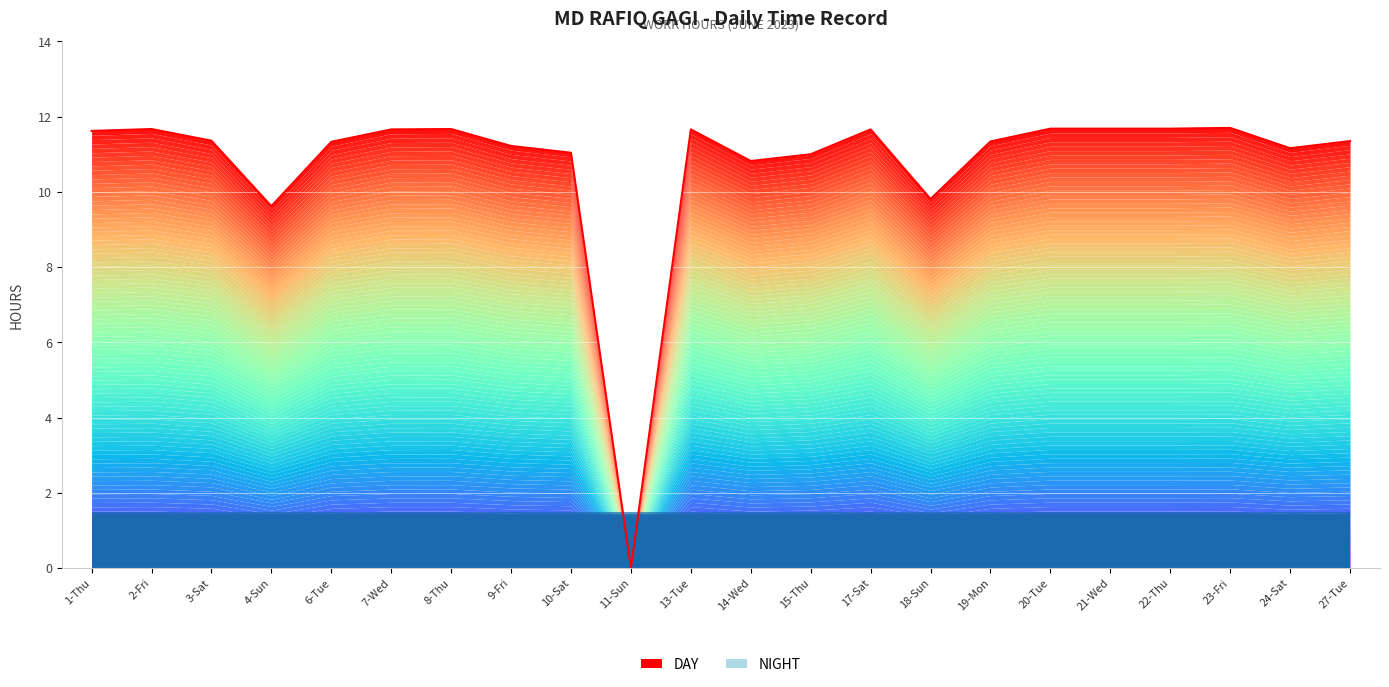

How many interior local peaks (higher than both neighbors) does the data have?

5